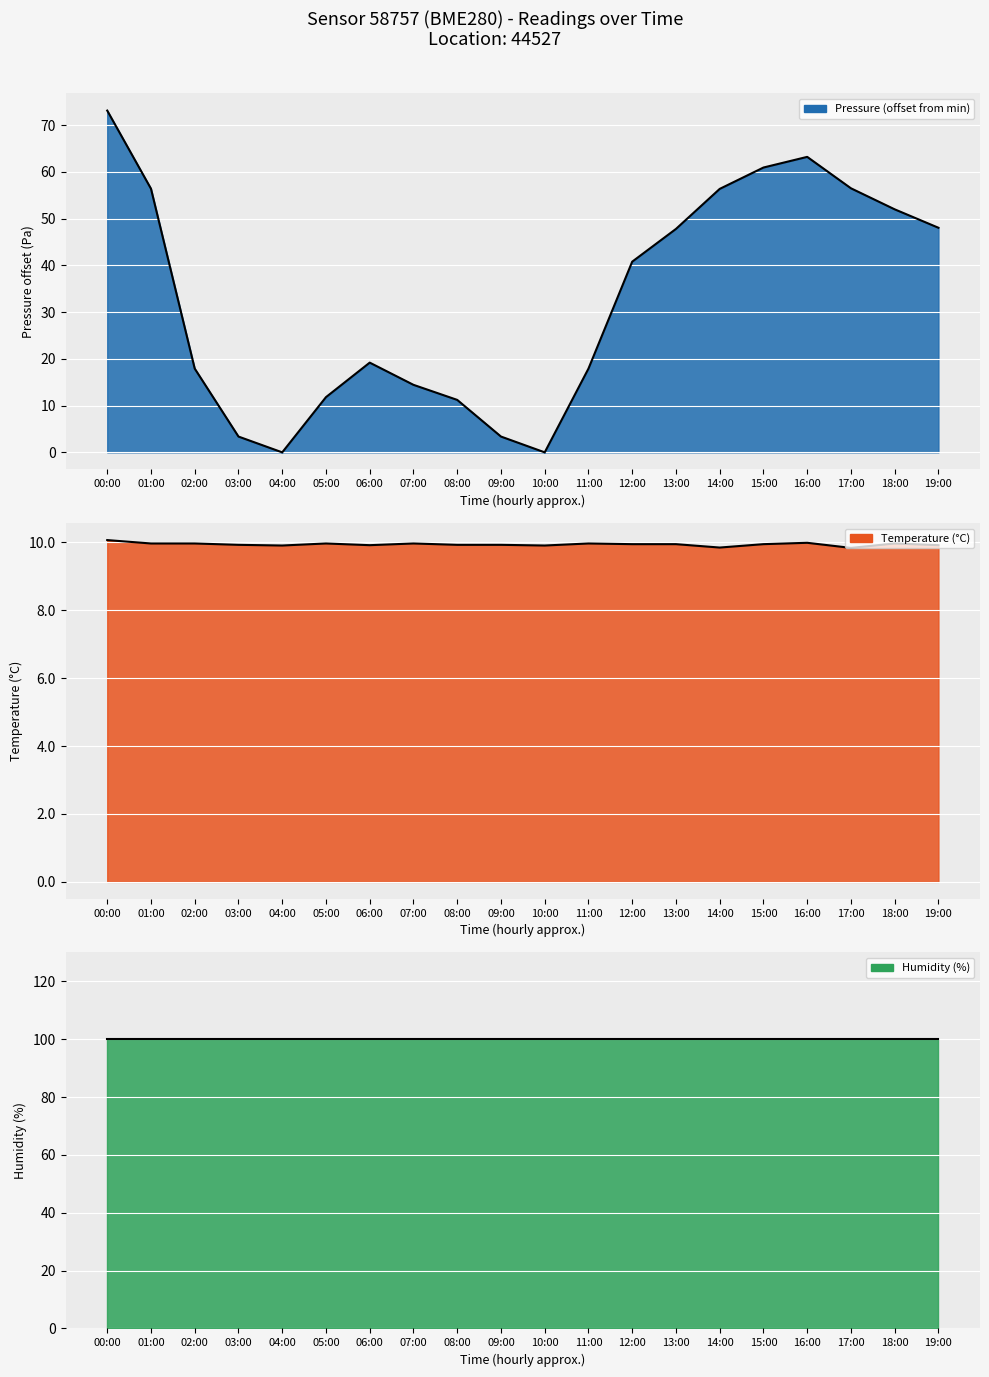

Reading left to right, transcribe all the data shown in this chart.

00:00=73.1	01:00=56.4	02:00=17.9	03:00=3.4	04:00=0.0	05:00=11.8	06:00=19.2	07:00=14.4	08:00=11.2	09:00=3.4	10:00=0.0	11:00=17.9	12:00=40.8	13:00=47.8	14:00=56.3	15:00=60.9	16:00=63.2	17:00=56.5	18:00=52.0	19:00=48.0